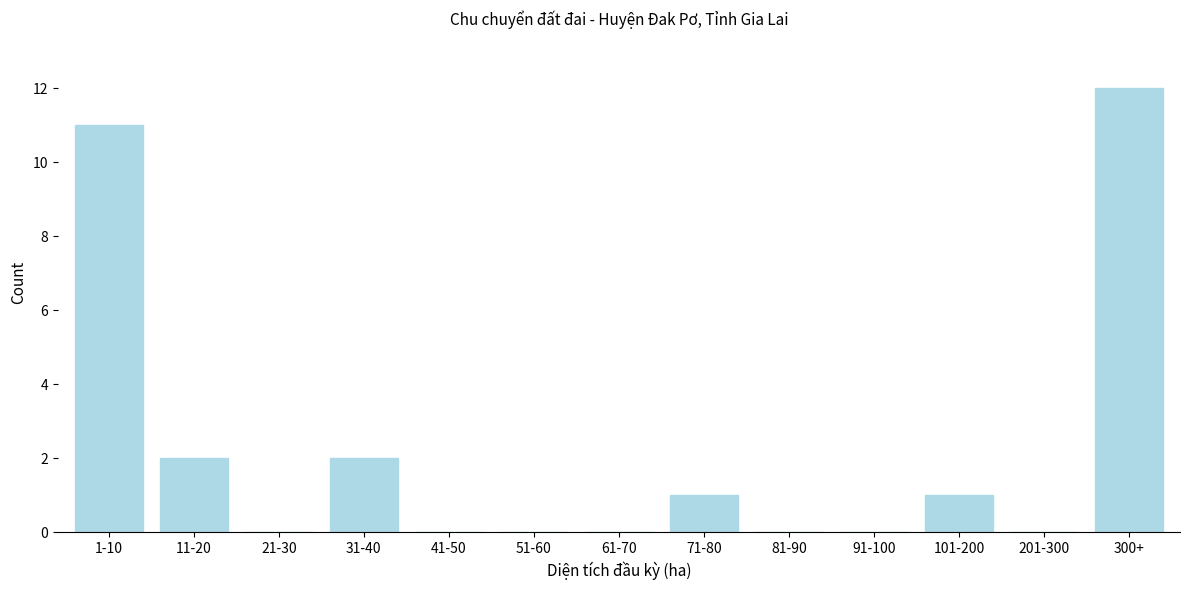

Reading left to right, transcribe all the data shown in this chart.

1-10=11	11-20=2	21-30=0	31-40=2	41-50=0	51-60=0	61-70=0	71-80=1	81-90=0	91-100=0	101-200=1	201-300=0	300+=12